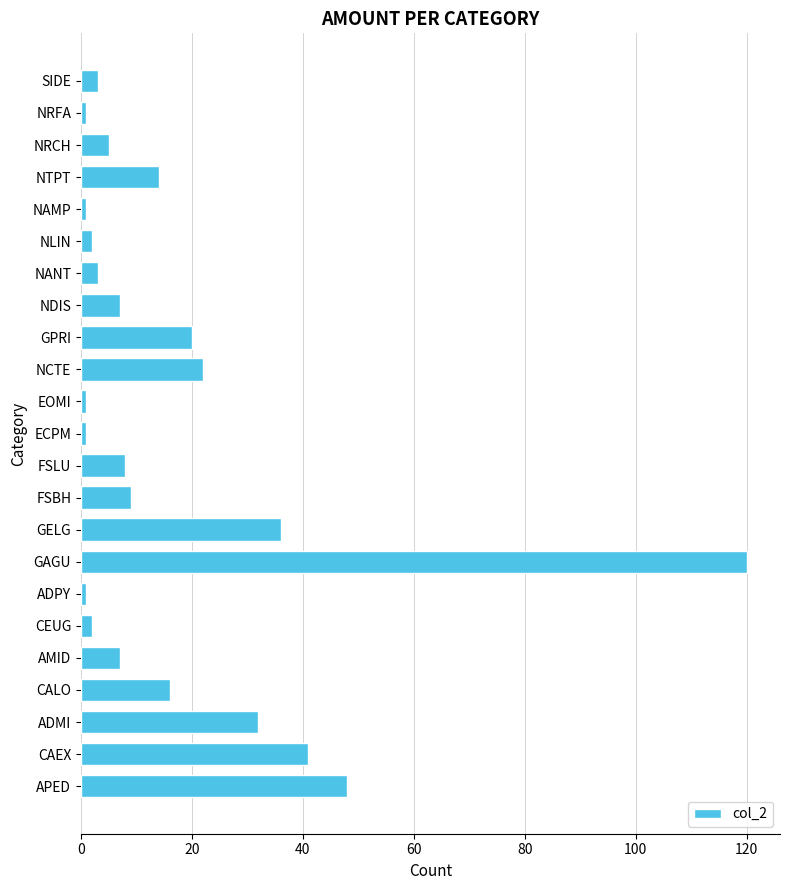

What is the ratio of the value at CALO to the value at GELG?

0.4